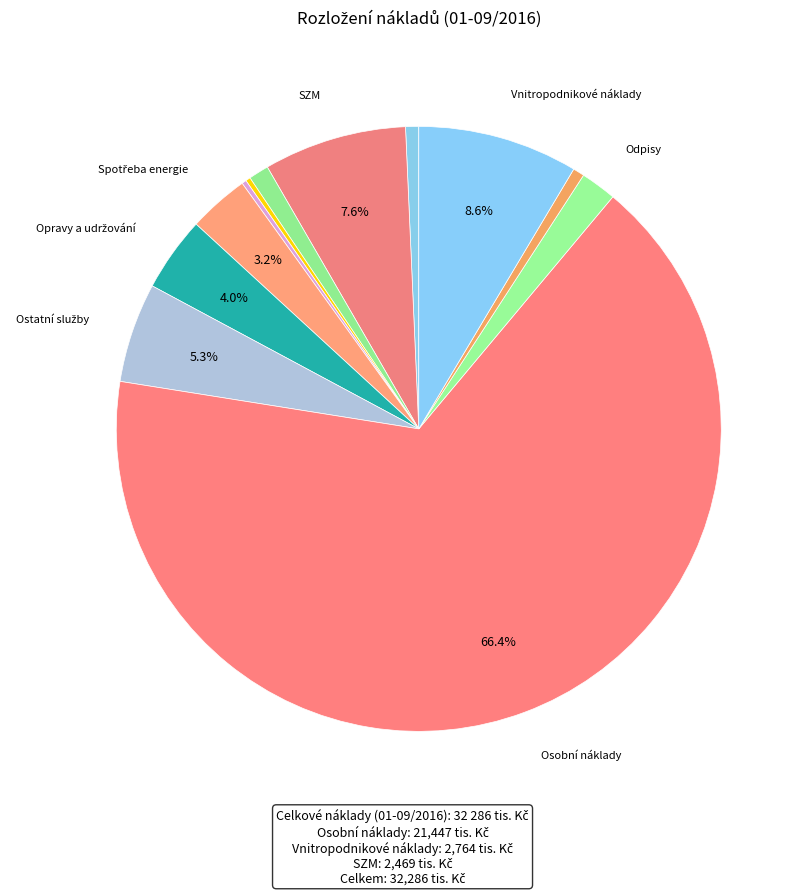

To the nearest percent, what is the average slice percentage?

8%